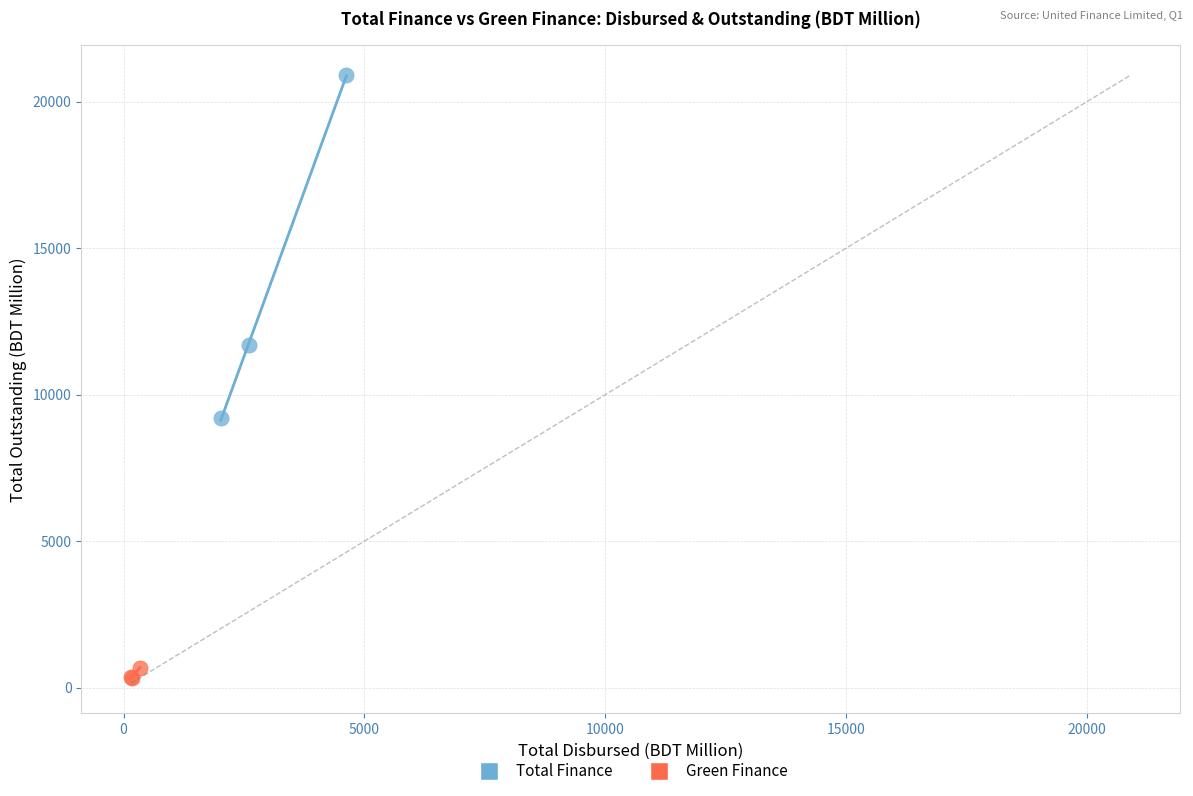

Which series reaches the maximum Y coordinate?

Total Finance